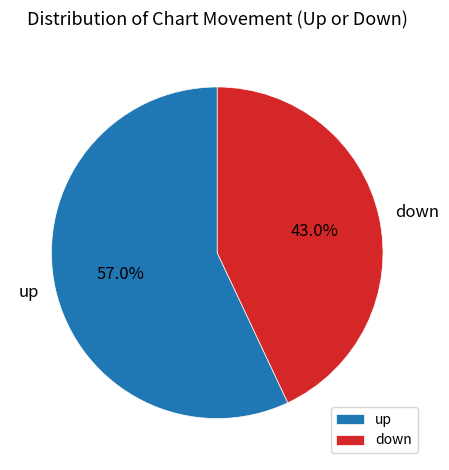

Count the number of slices in the pie.

2